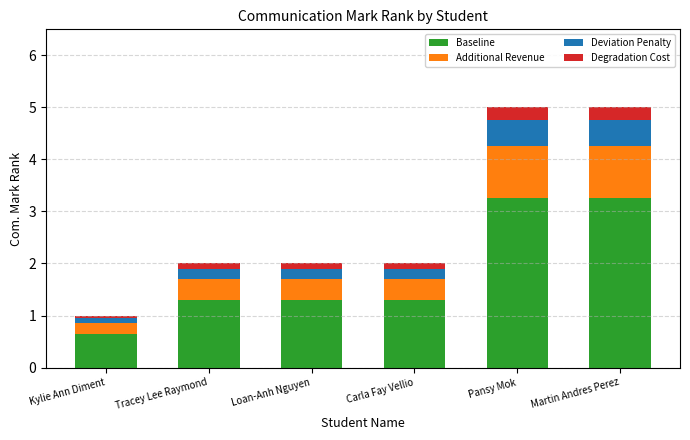

Which category has the lowest value in the Baseline series?

Kylie Ann Diment